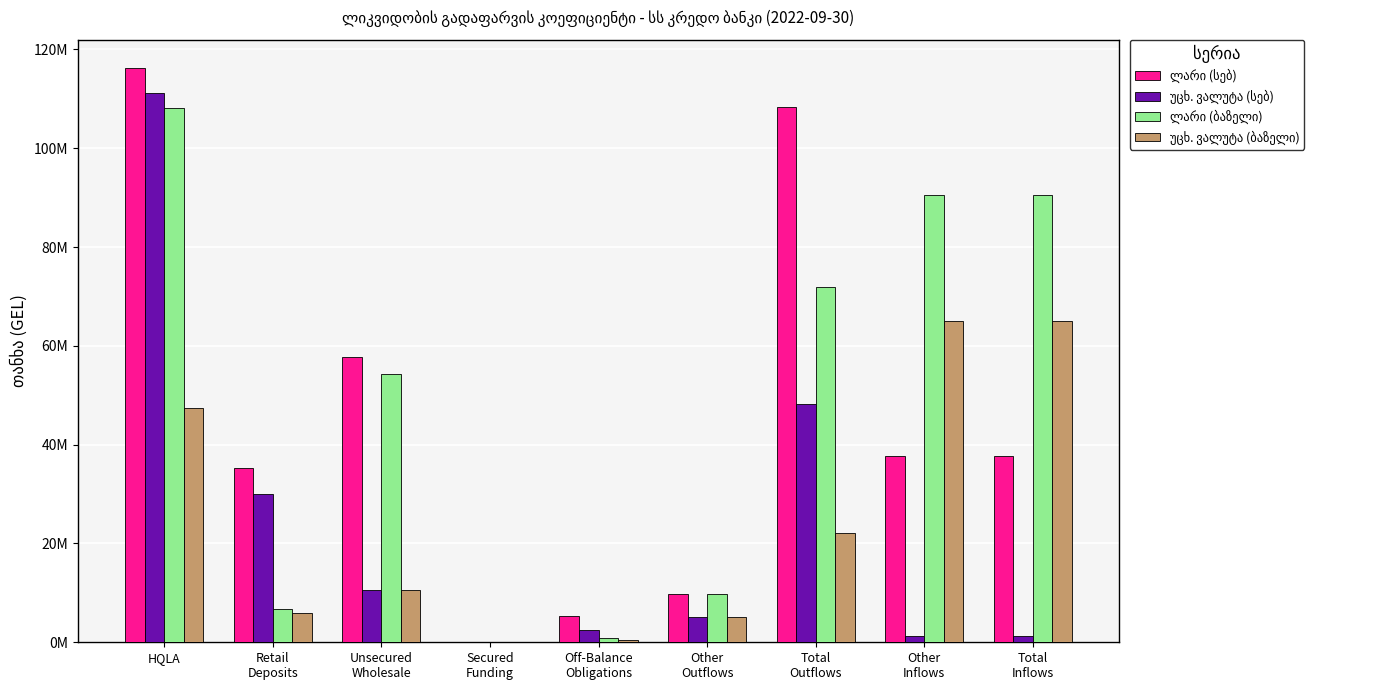

How many data points in უცხ. ვალუტა (სებ) are less than 5139182?

4